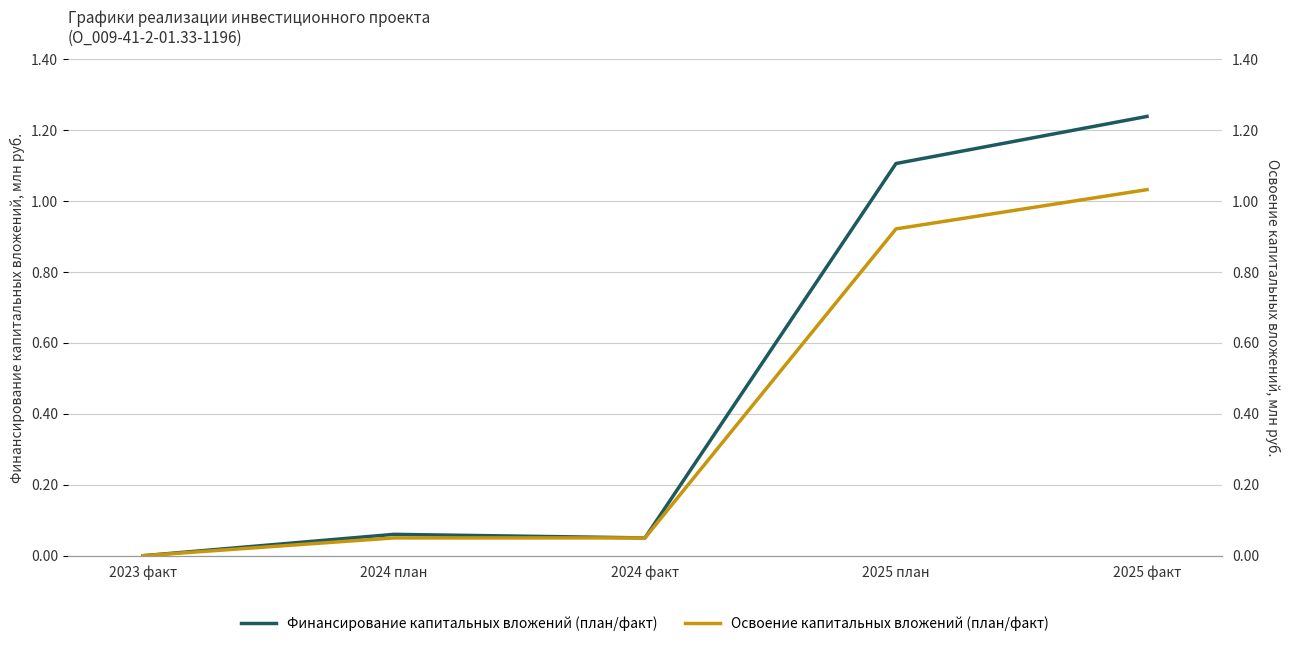

Reading left to right, transcribe all the data shown in this chart.

Финансирование капитальных вложений (план/факт): 2023 факт=0.0	2024 план=0.1	2024 факт=0.1	2025 план=1.1	2025 факт=1.2
Освоение капитальных вложений (план/факт): 2023 факт=0.0	2024 план=0.1	2024 факт=0.1	2025 план=0.9	2025 факт=1.0